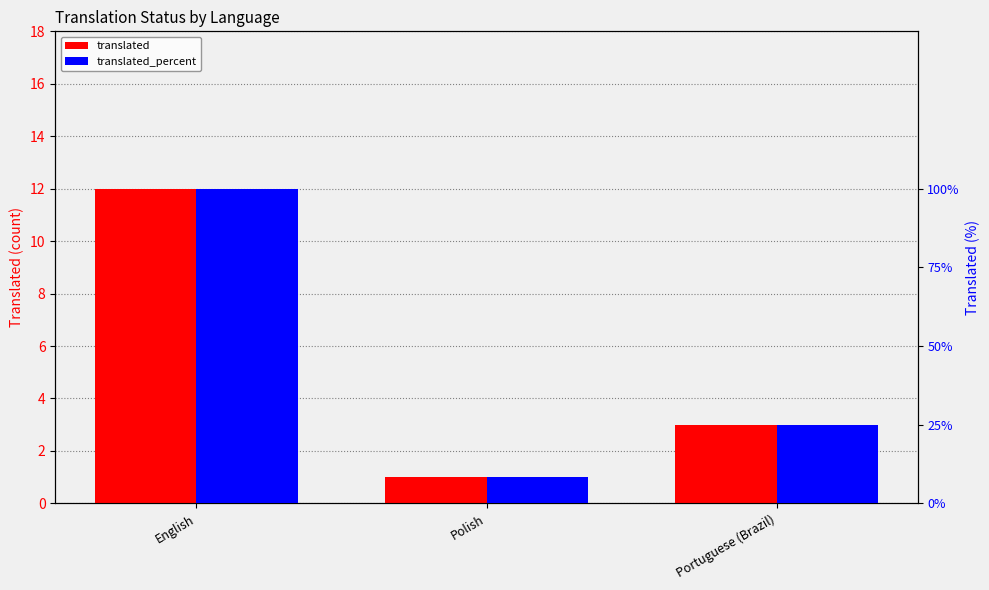

What is the value of the translated bar at the 2nd from the left?

1.0